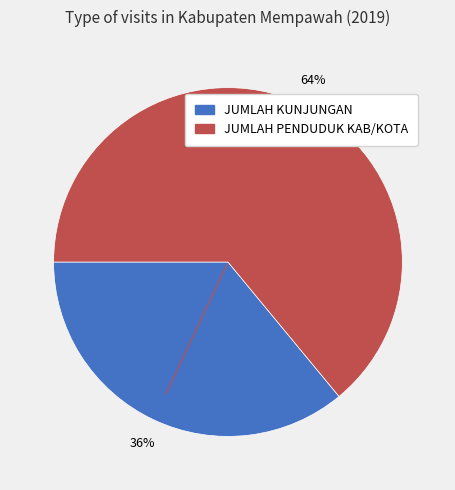

Which slice is the largest?

JUMLAH PENDUDUK KAB/KOTA